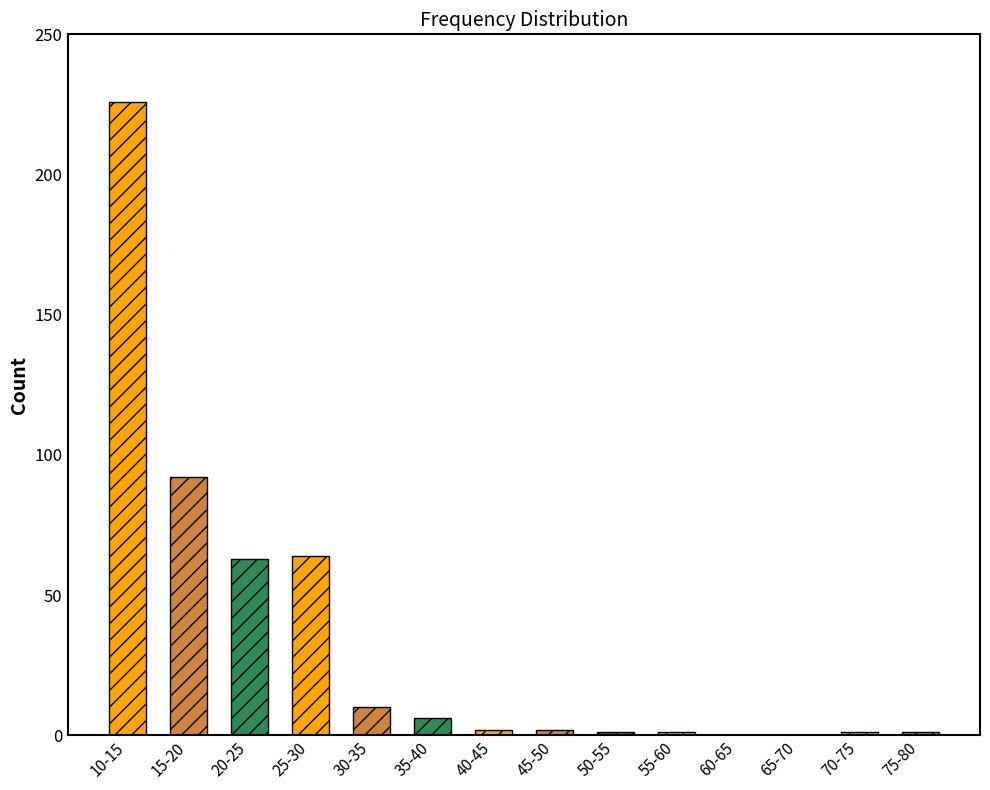

The value at 60-65 is 94. True or false?

False